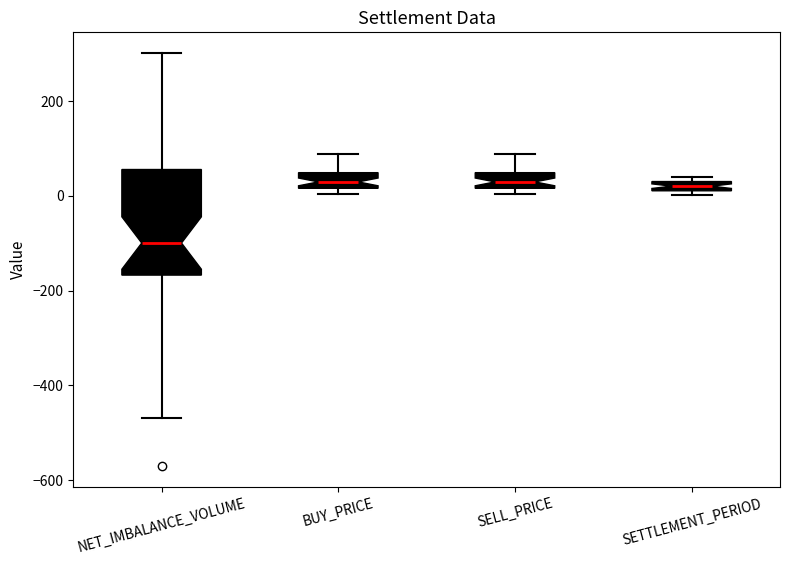

Comparing the boxes themselves (not the whiskers), which one is the tallest?

NET_IMBALANCE_VOLUME